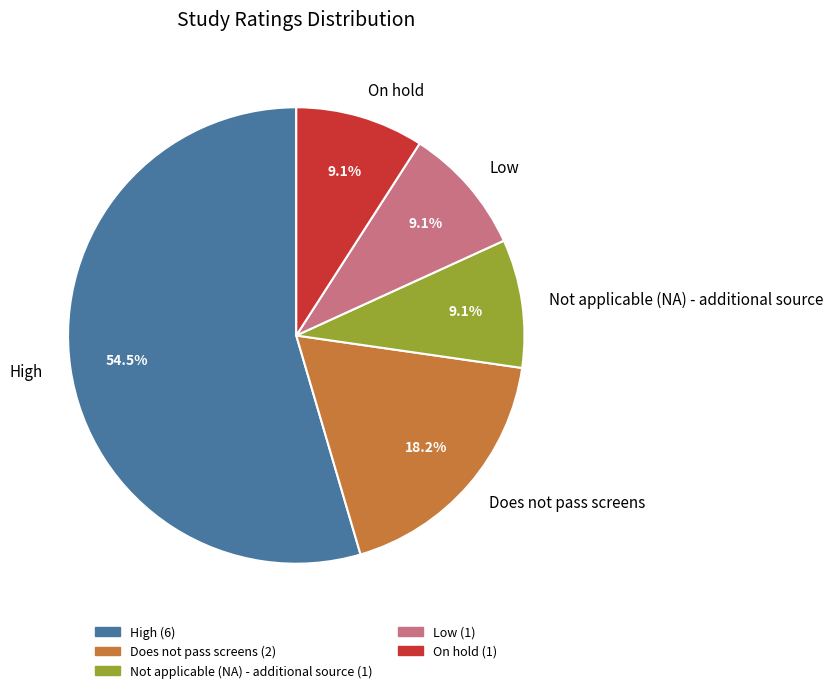

Which slice is the largest?

High